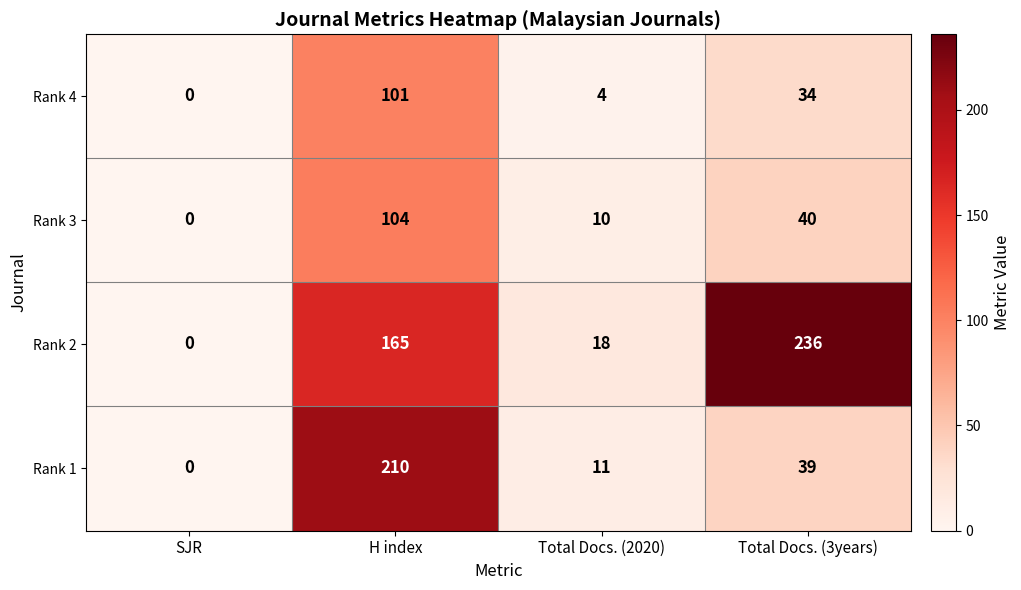

The Rank 1 series shows 346 at H index. True or false?

False